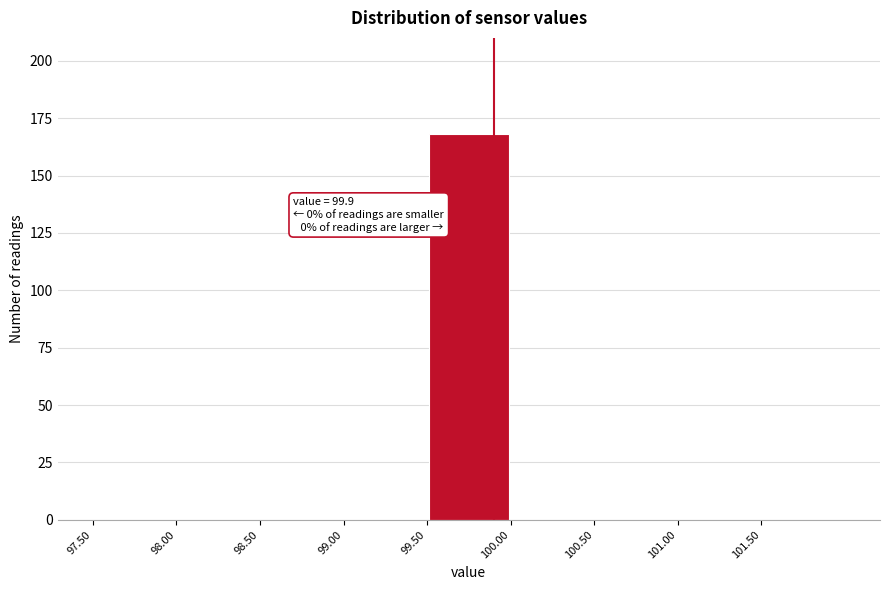

Which range on the x-axis has the tallest bar?

99.5 to 100.0